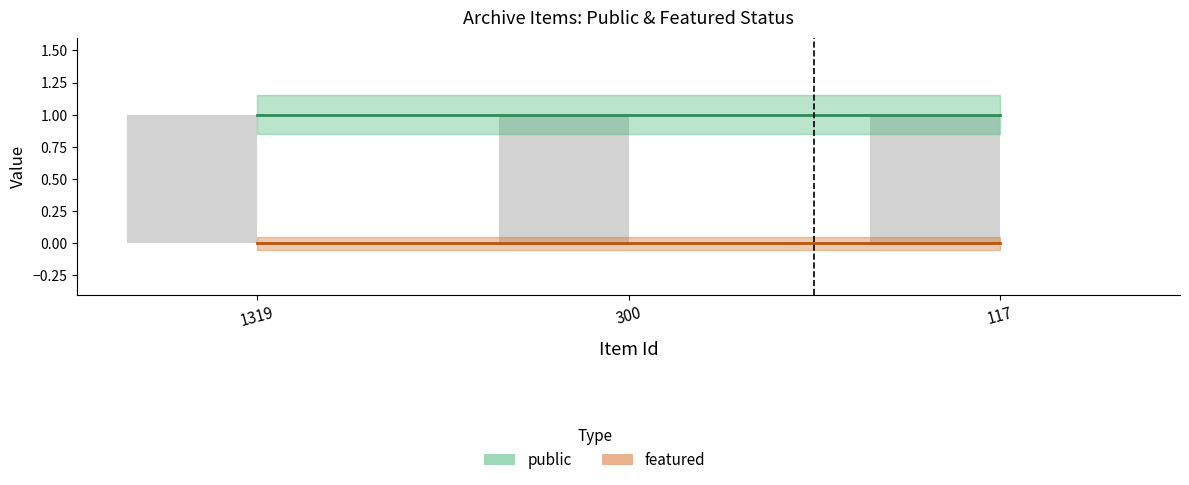

The value of public at 1319 is 2. True or false?

False